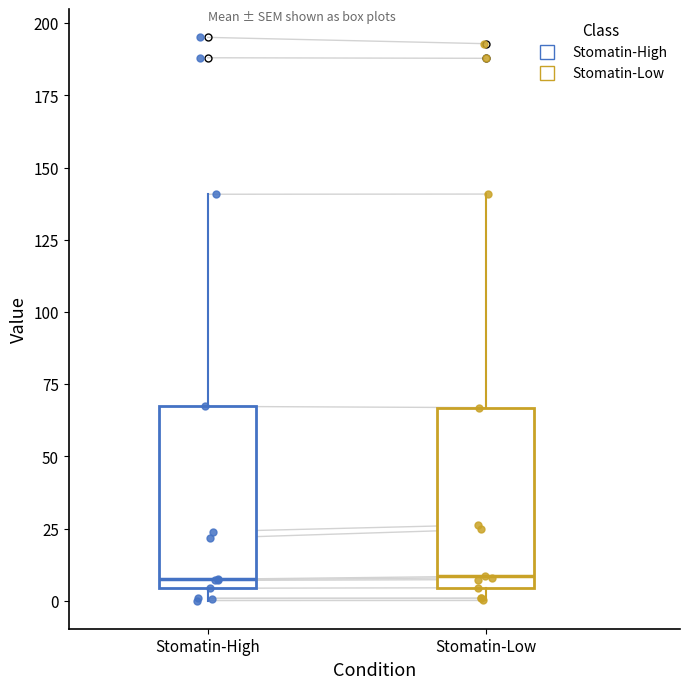

Where does the upper whisker of the box for Stomatin-Low end on the y-axis? The values are not printed on the chart, so give them approximately, as read against the axis.

140